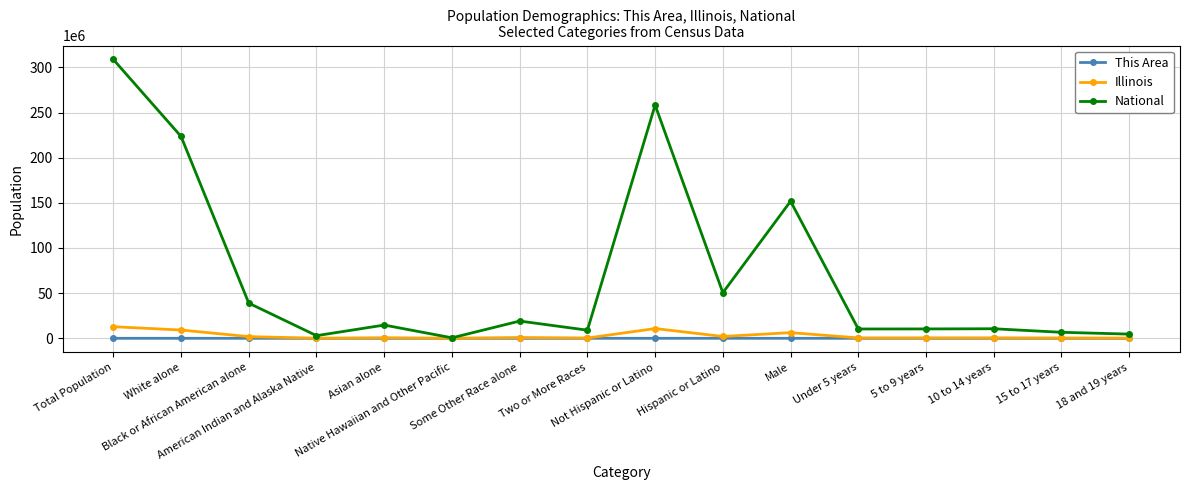

What is the greatest value displayed?

308745538